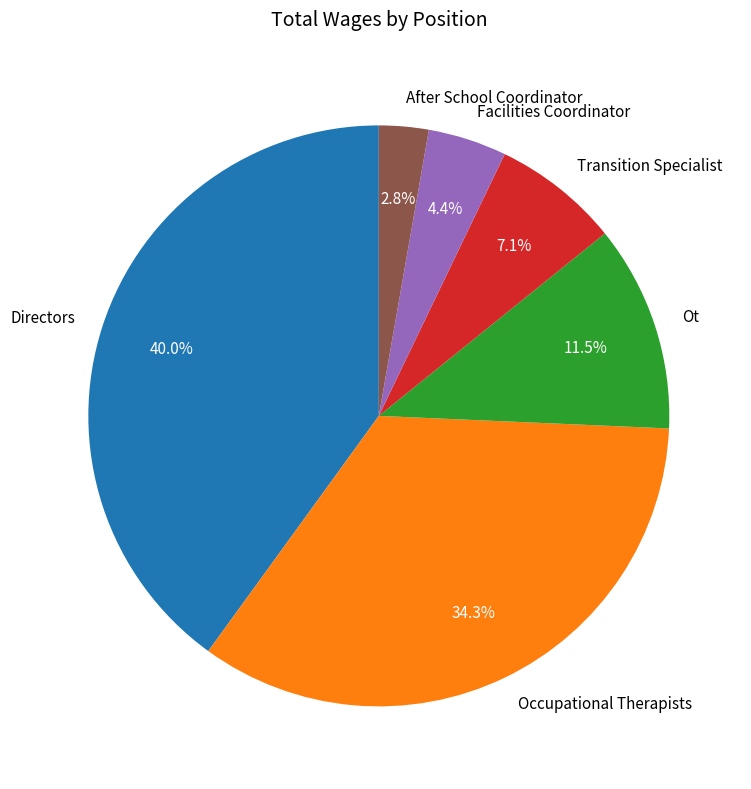

The Facilities Coordinator slice represents 4% of the pie. True or false?

True